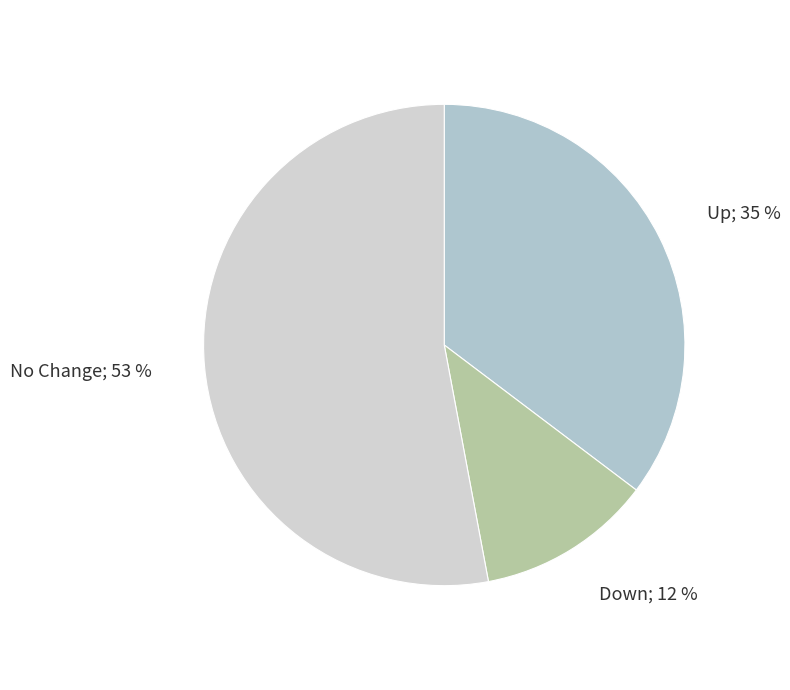

How many slices are in this pie chart?

3